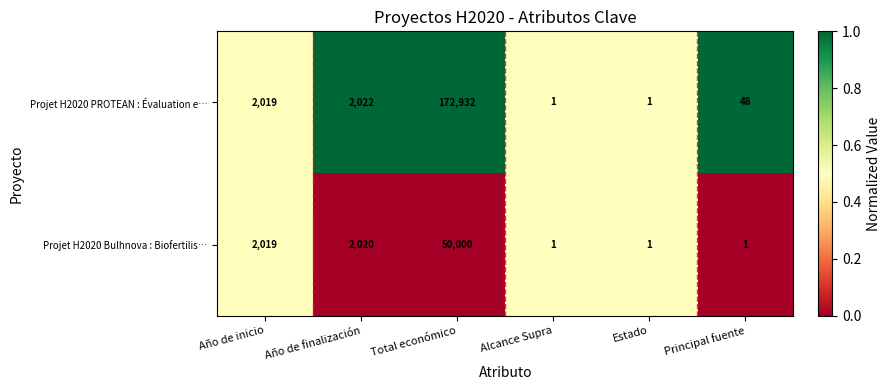

Rank the series by their maximum value, from lowest to highest.

Projet H2020 Bulhnova : Biofertilis…, Projet H2020 PROTEAN : Évaluation e…